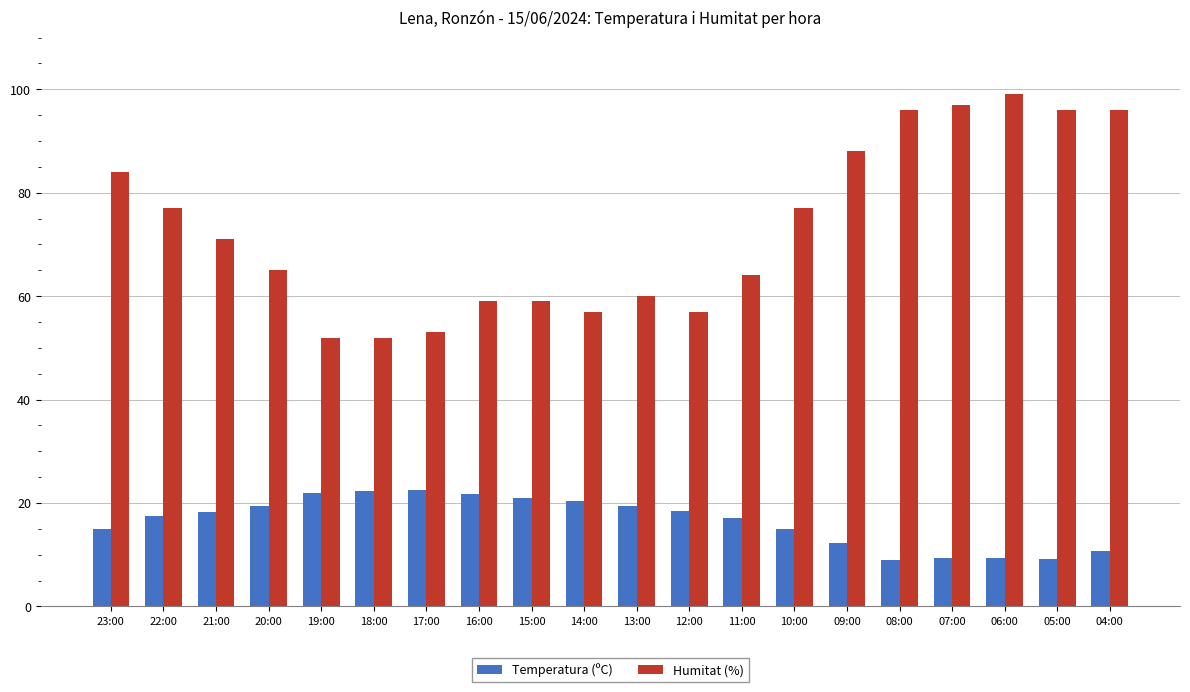

Count the number of categories in the chart.

20